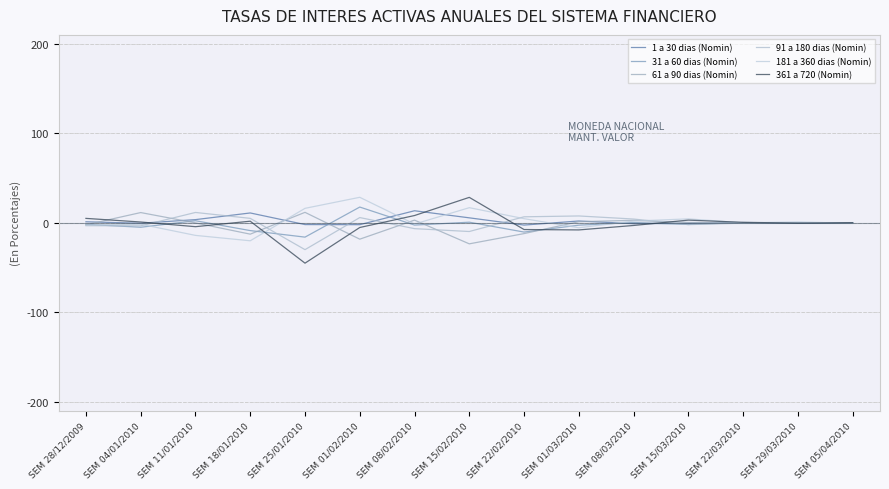

Which category has the highest value across all series?

SEM 01/02/2010